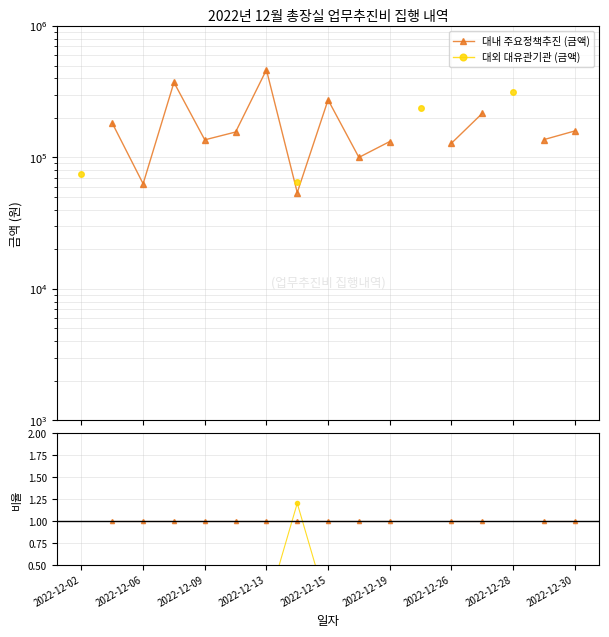

Between 2022-12-06 and 10, which series saw the biggest shift?

대내 주요정책추진 (금액)